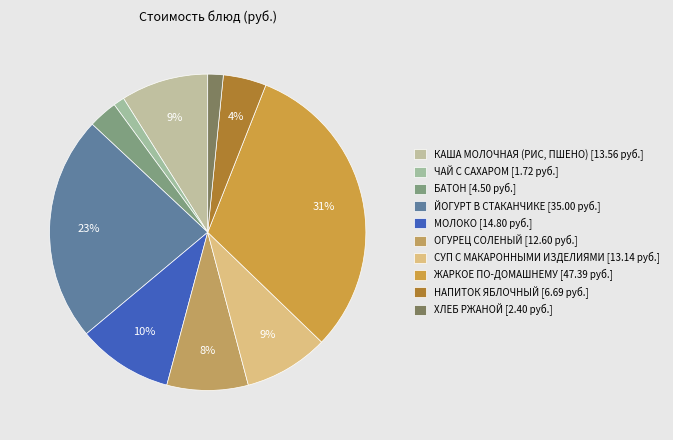

To the nearest percent, what is the difference between the МОЛОКО and ХЛЕБ РЖАНОЙ slice percentages?

8%